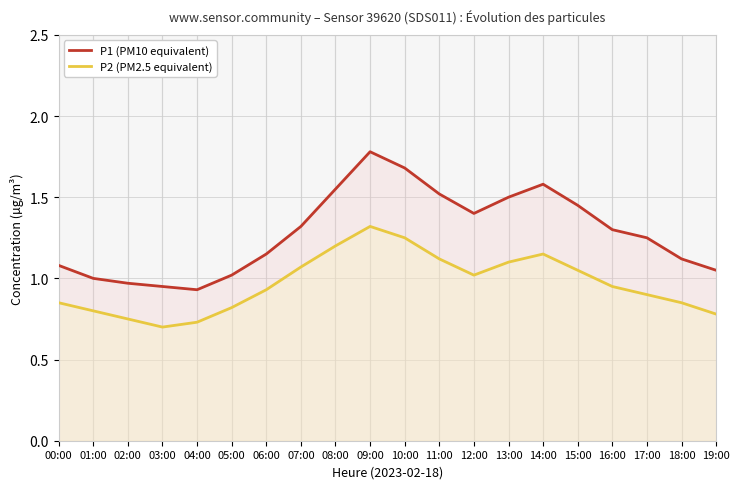

Between 11:00 and 08:00, which is larger?

08:00